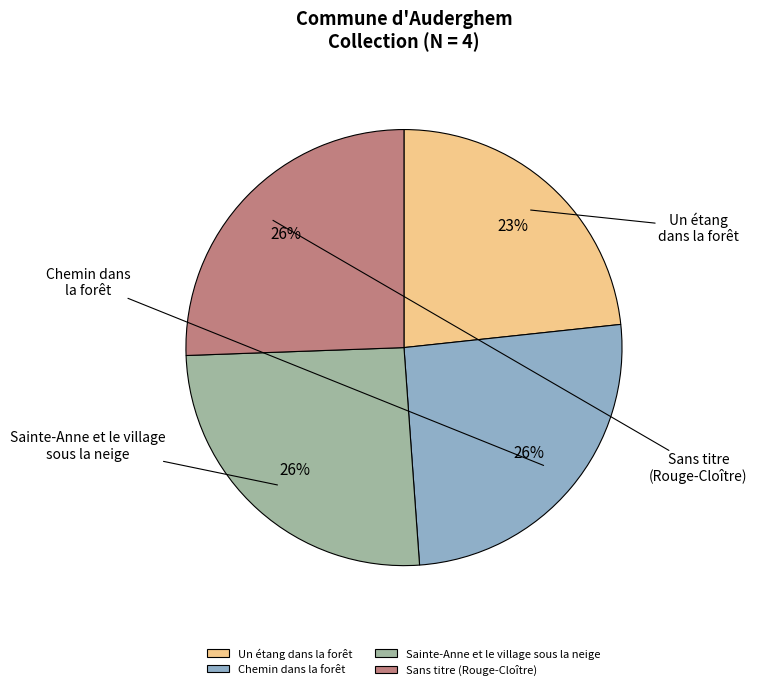

The Sans titre (Rouge-Cloître) slice represents 36% of the pie. True or false?

False